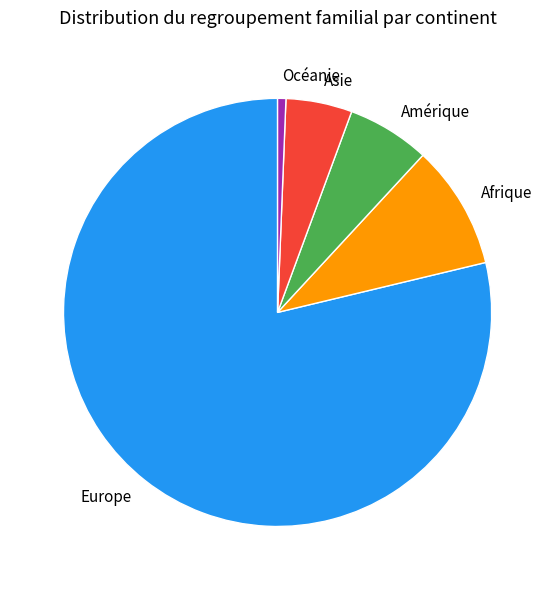

Between Afrique and Europe, which is larger?

Europe